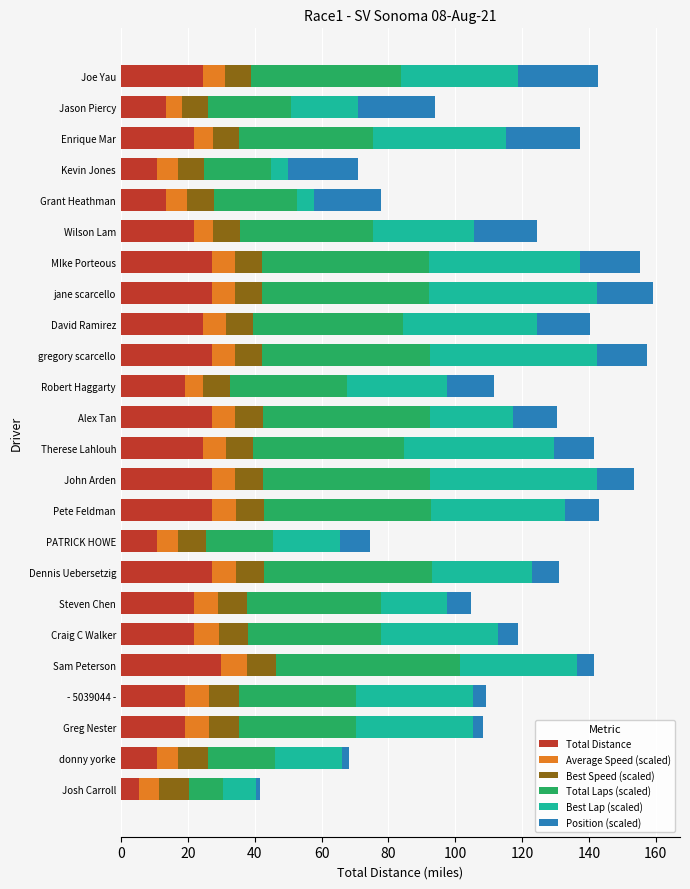

What is the lowest value of the Total Distance series?

5.4